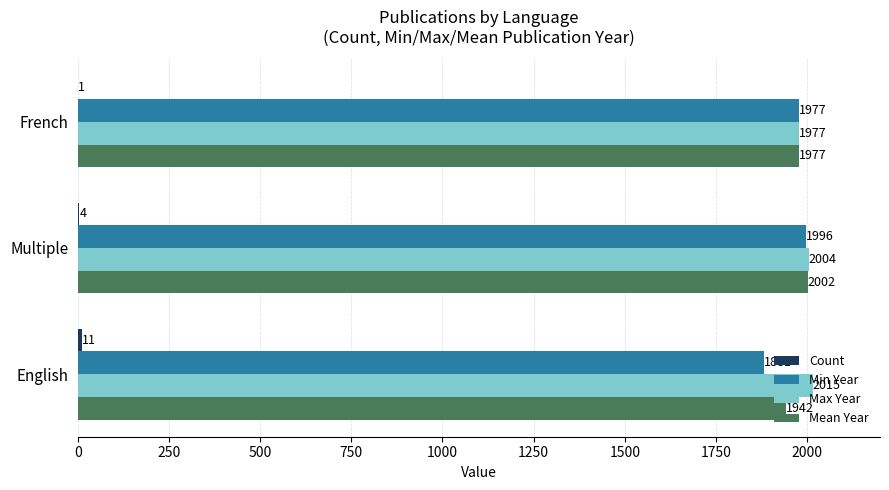

Where is Min Year nearest to the value 1938?

French